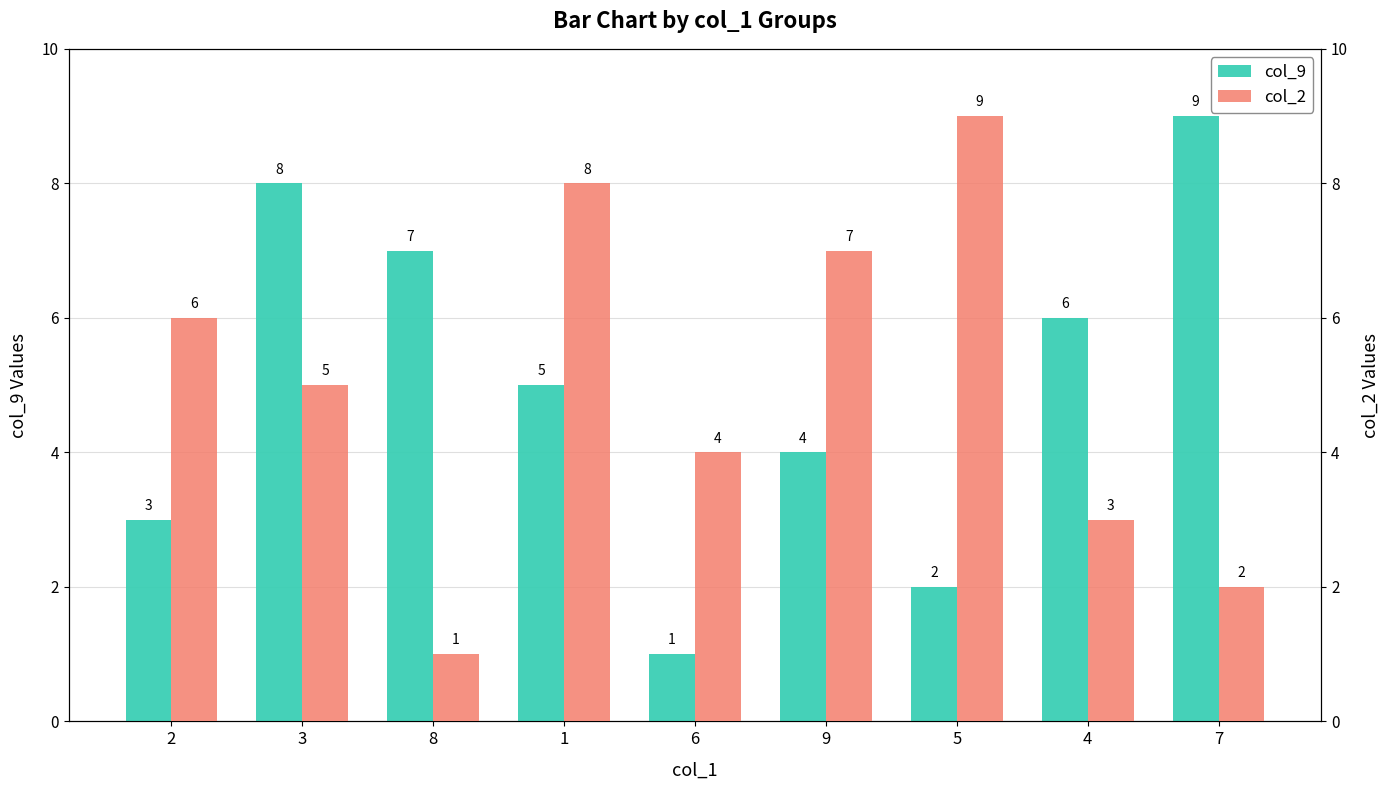

What is the value of the col_9 bar at the 5th from the left?

1